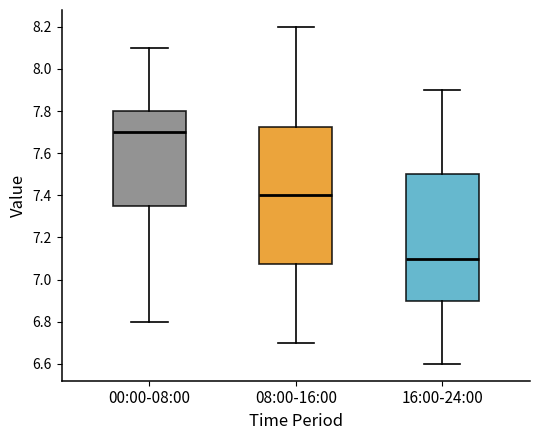

Reading left to right, transcribe this box plot: for each box, give where its median line is, the range the box spans, and where its two whiskers end, as read against the y-axis. The values are not printed on the chart, so give them approximately, as read against the axis.

00:00-08:00: median 7.70, box 7.36 to 7.80, whiskers 6.80 to 8.10
08:00-16:00: median 7.40, box 7.08 to 7.72, whiskers 6.70 to 8.20
16:00-24:00: median 7.10, box 6.90 to 7.50, whiskers 6.60 to 7.90